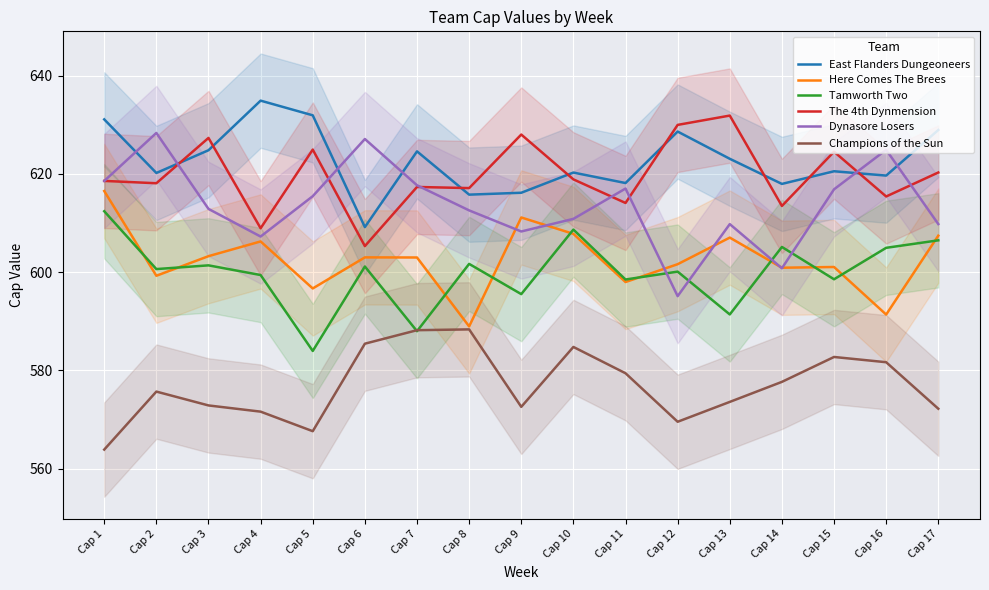

How many interior local valleys does the East Flanders Dungeoneers series have?

6